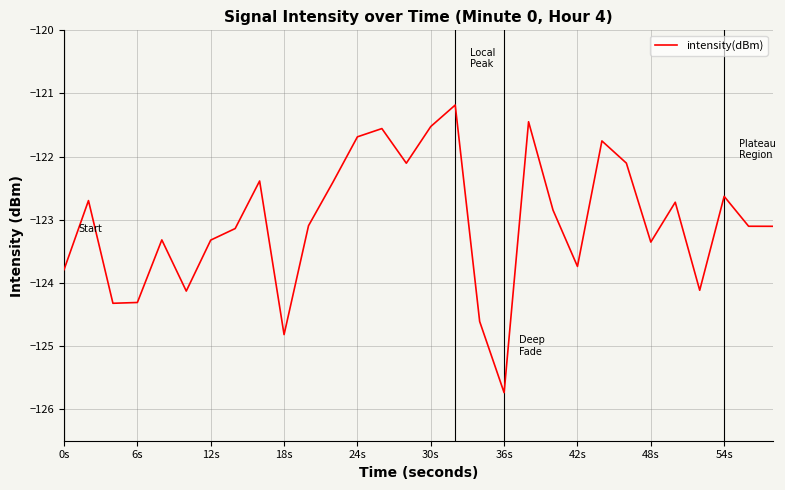

How many values exceed -123?

14